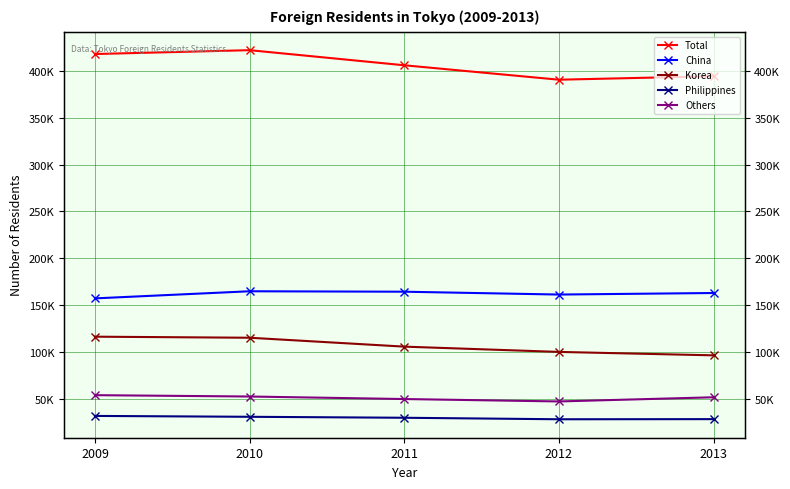

Is it true that China equals 97380 at 2011?

False